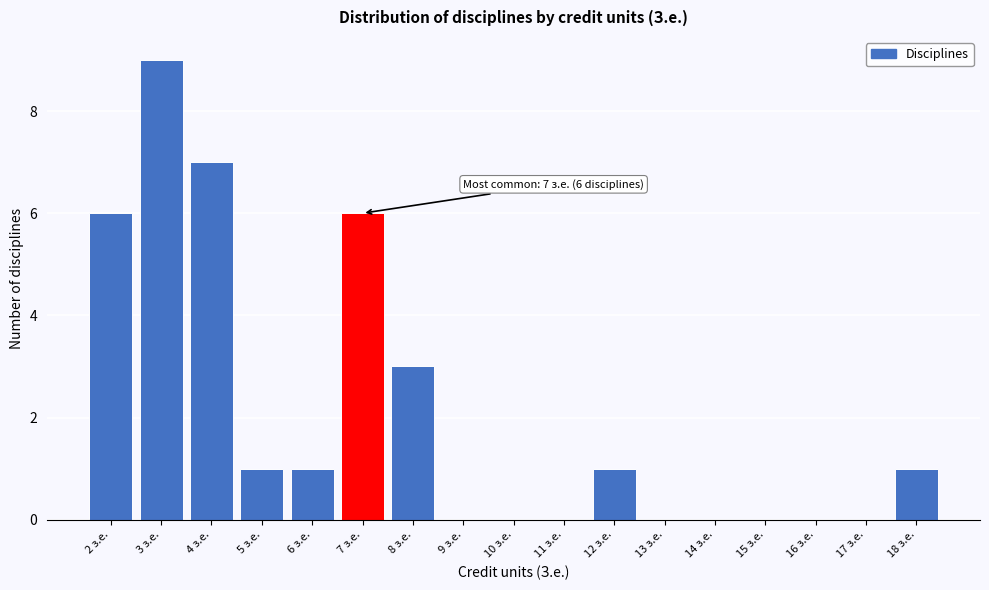

Which range on the x-axis has the tallest bar?

2.5 to 3.5